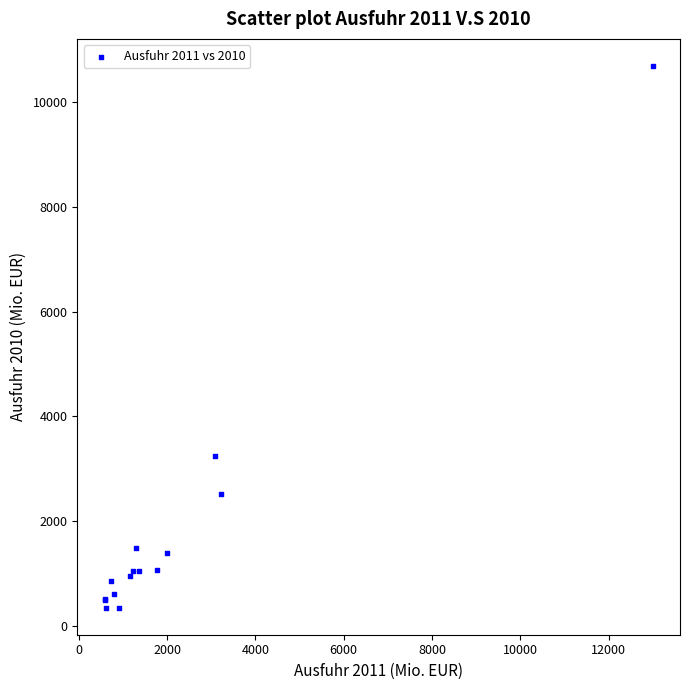

What Y value in the scatter plot is closest to 5520?

3248.7